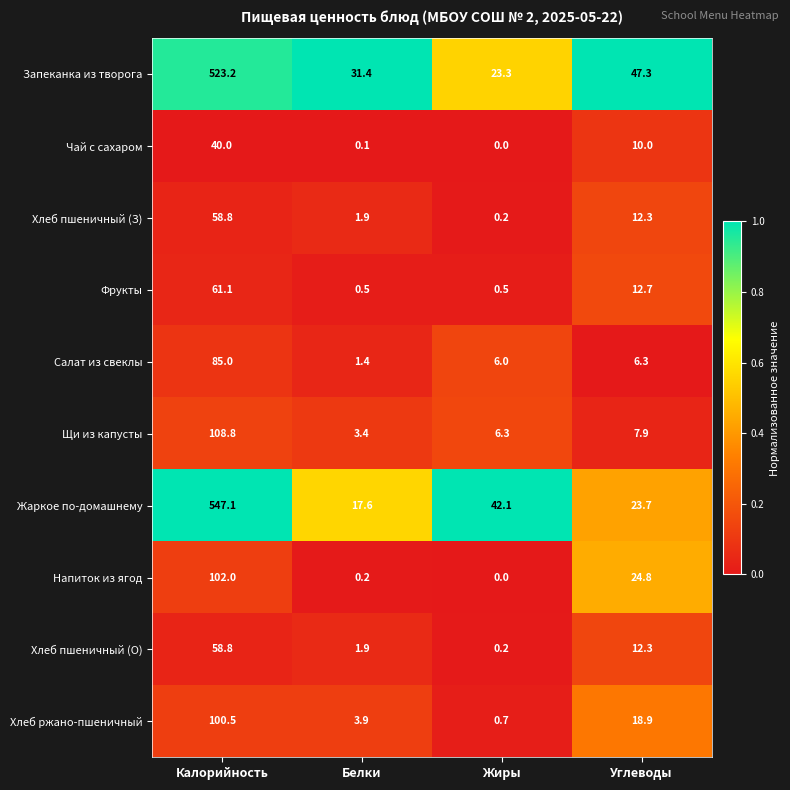

Rank the categories by Хлеб пшеничный (О) value from highest to lowest.

Калорийность, Углеводы, Белки, Жиры